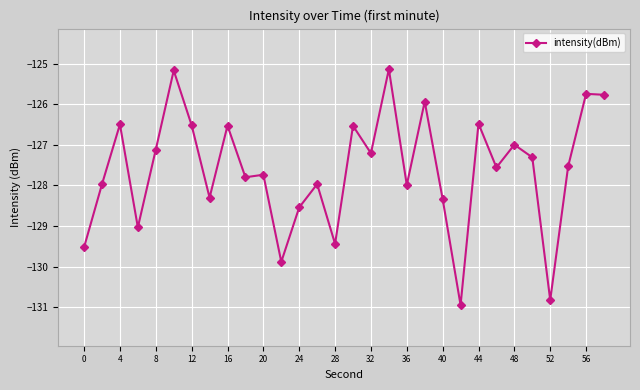

Is this an area chart (filled region under the line)?

No